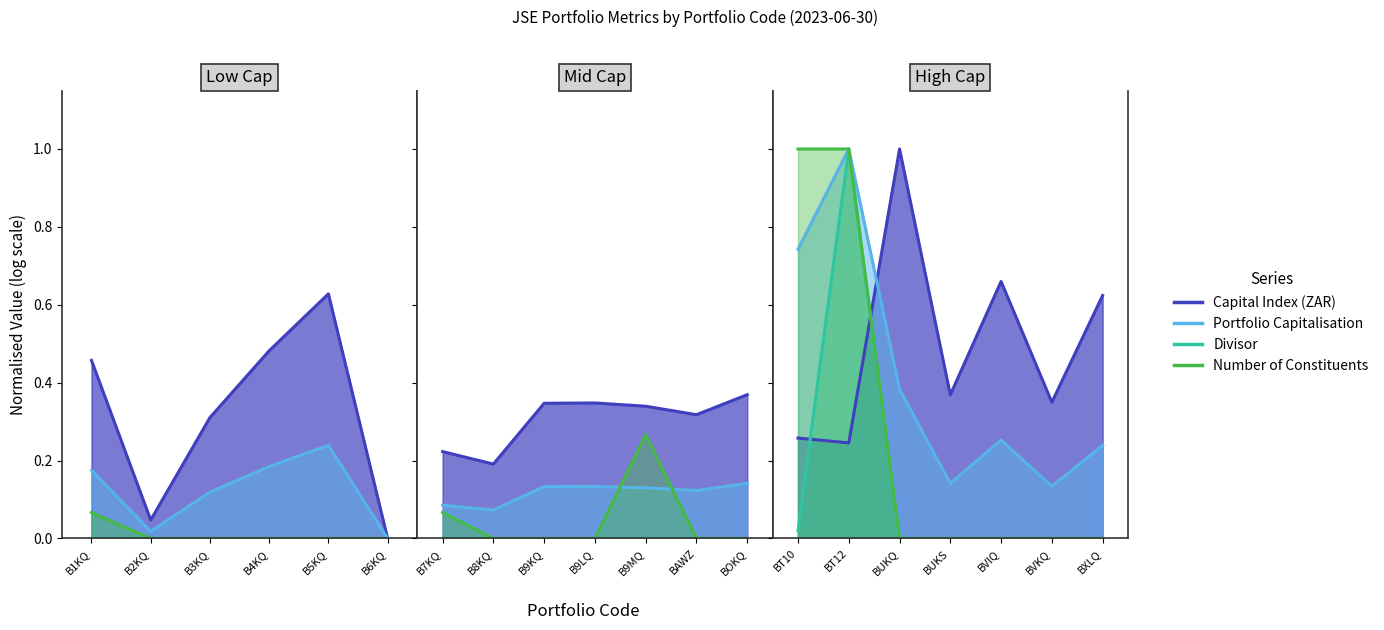

How many data points does each series have?

6